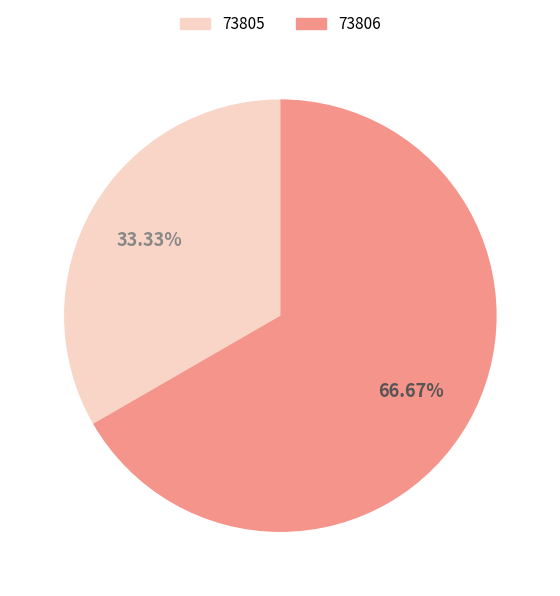

Which category has the biggest portion of the pie?

73806